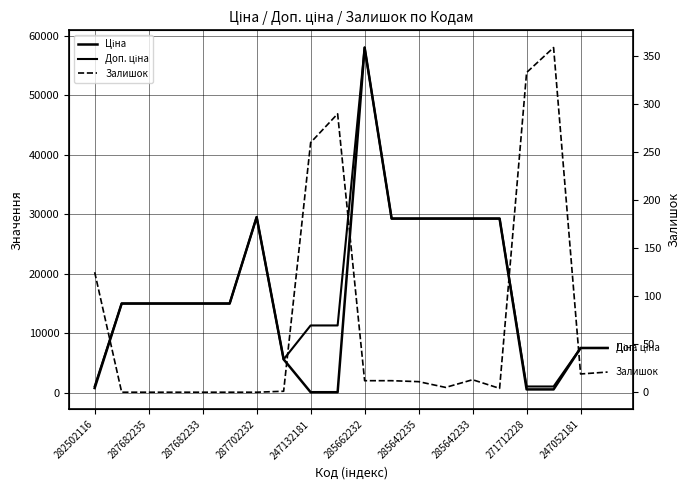

What position from the left is 282502116?

1